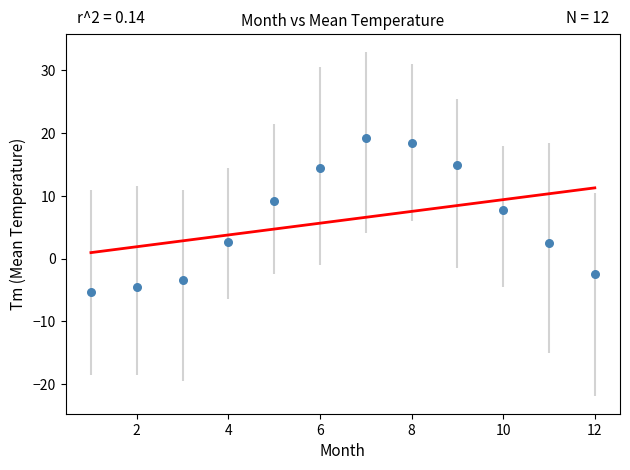

What Y value in the scatter plot is closest to 6?

7.8